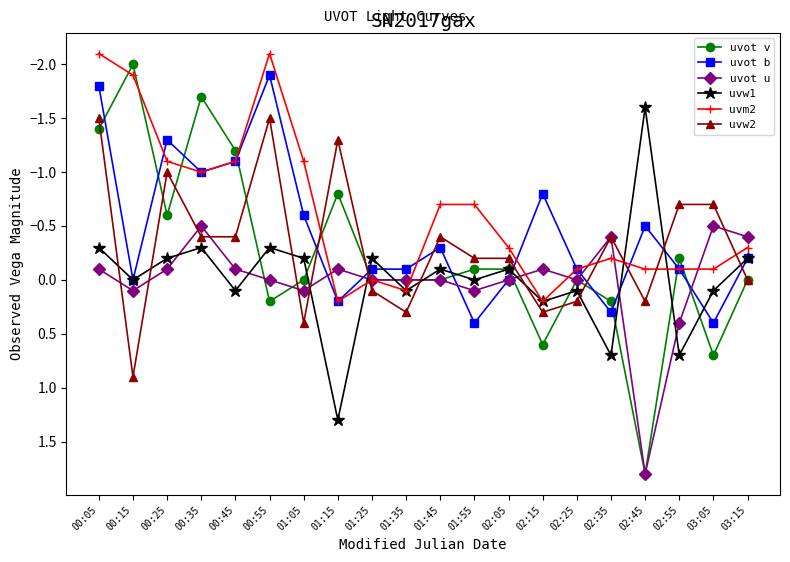

Is the value of uvw2 at 00:15 greater than the value of uvw1 at 02:25?

Yes